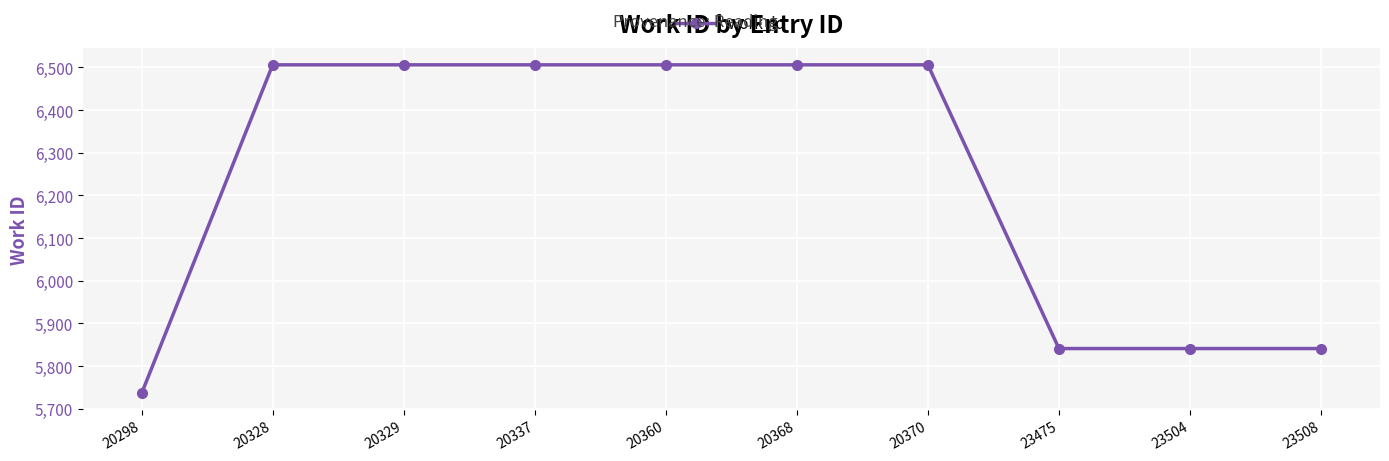

Reading left to right, extract all data points from this chart.

5736	6506	6506	6506	6506	6506	6506	5841	5841	5841